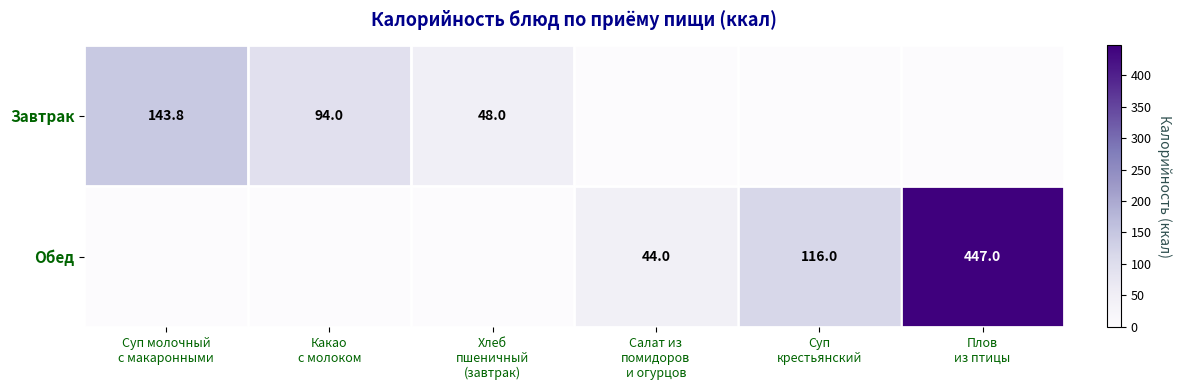

How many values in the Обед series are below 44?

3